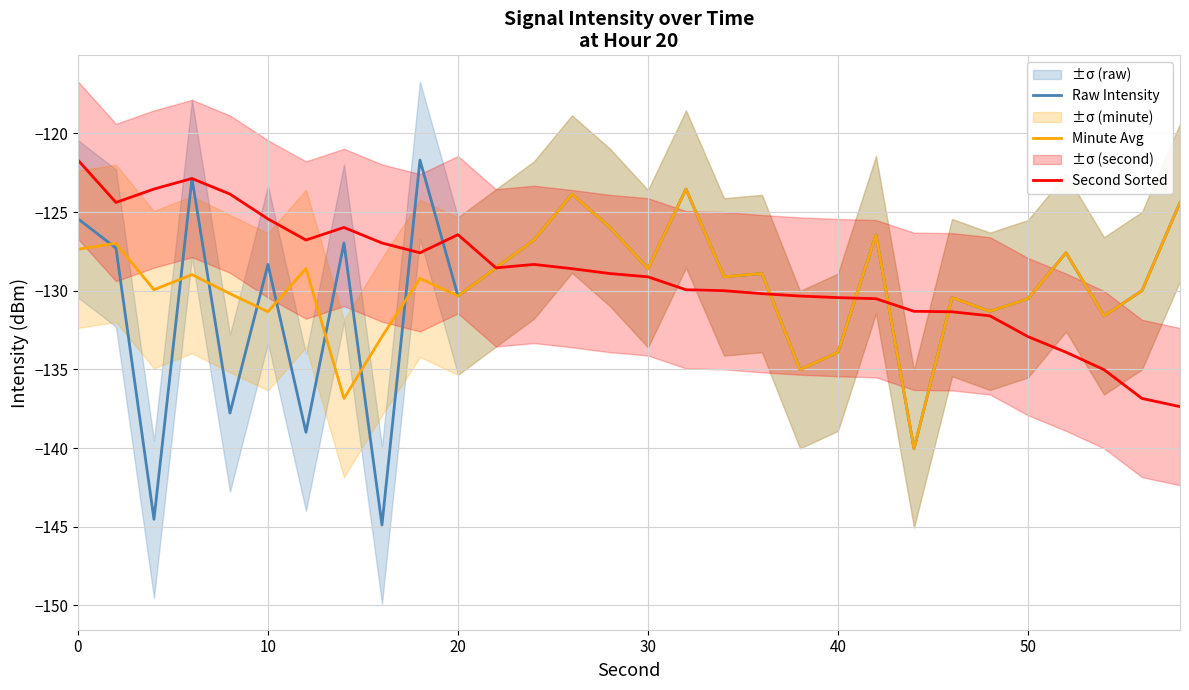

What is the maximum value for Second Sorted?

-121.7